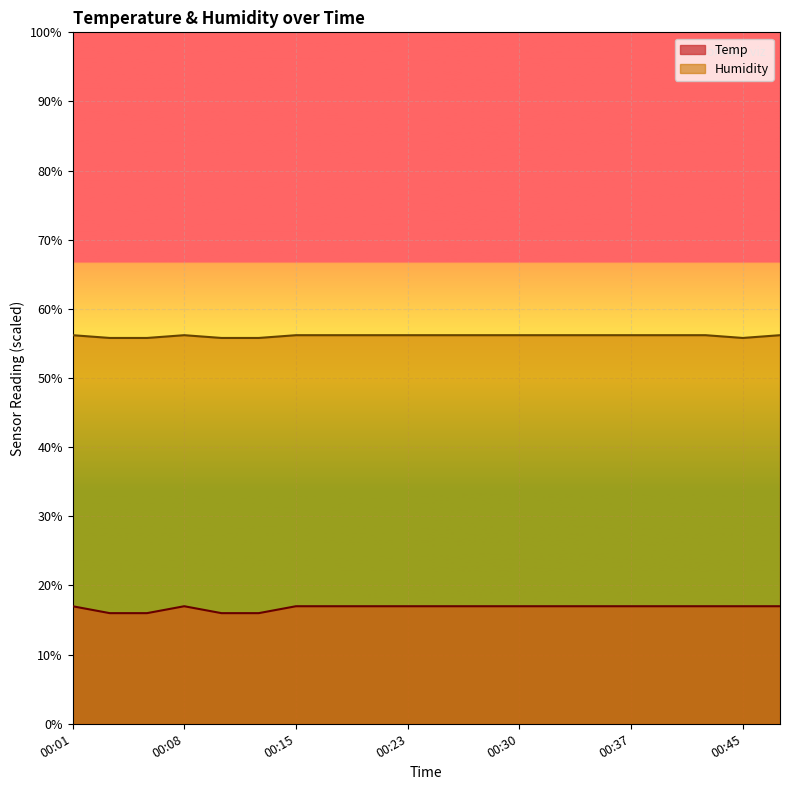

Reading left to right, what are all the values shown in this chart?

Temp: 00:01=17.0	00:03=16.0	00:05=16.0	00:08=17.0	00:10=16.0	00:13=16.0	00:15=17.0	00:18=17.0	00:20=17.0	00:23=17.0	00:25=17.0	00:28=17.0	00:30=17.0	00:32=17.0	00:35=17.0	00:37=17.0	00:40=17.0	00:42=17.0	00:45=17.0	00:47=17.0
Humidity: 00:01=56.2	00:03=55.8	00:05=55.8	00:08=56.2	00:10=55.8	00:13=55.8	00:15=56.2	00:18=56.2	00:20=56.2	00:23=56.2	00:25=56.2	00:28=56.2	00:30=56.2	00:32=56.2	00:35=56.2	00:37=56.2	00:40=56.2	00:42=56.2	00:45=55.8	00:47=56.2